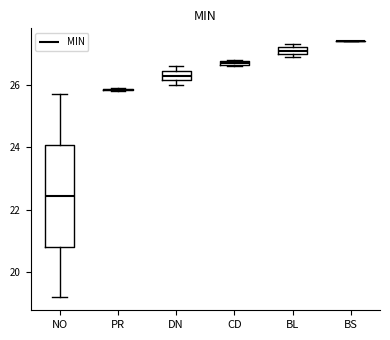

Which box is the tallest, from its lower edge to its upper edge?

NO